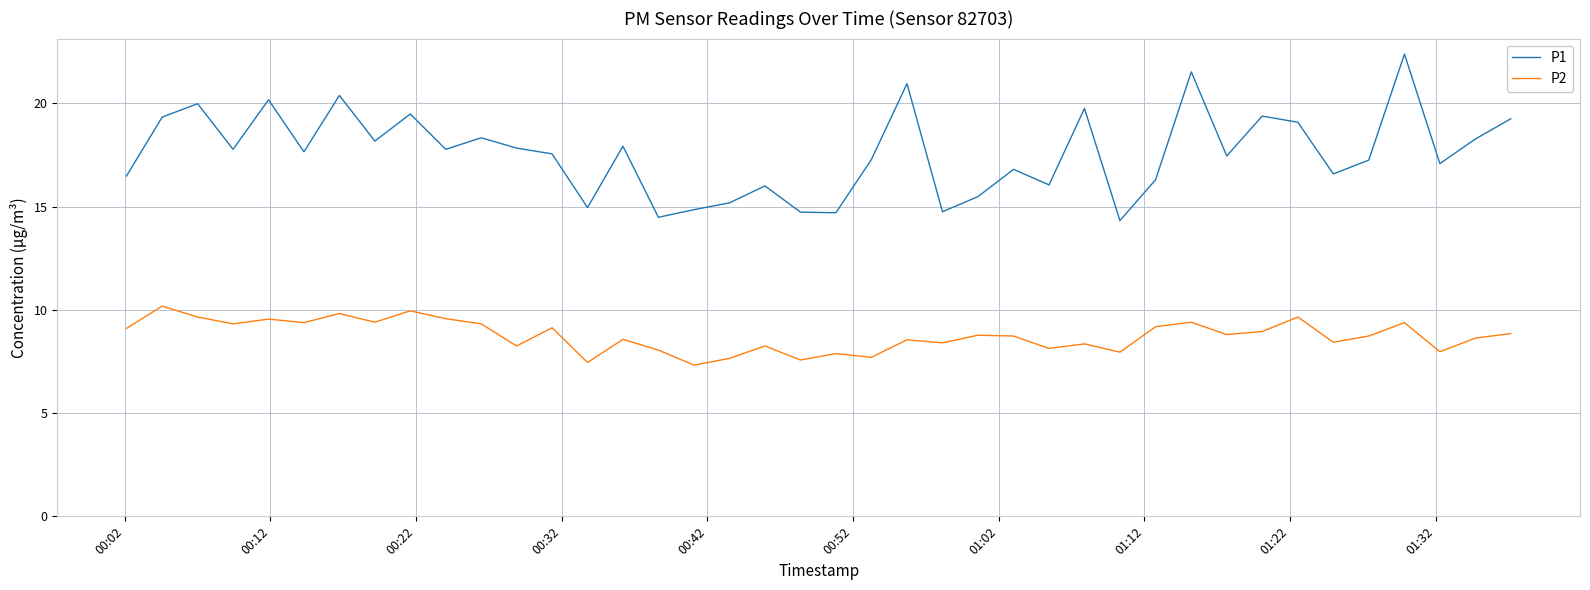

What is the highest value of the P1 series?

22.4